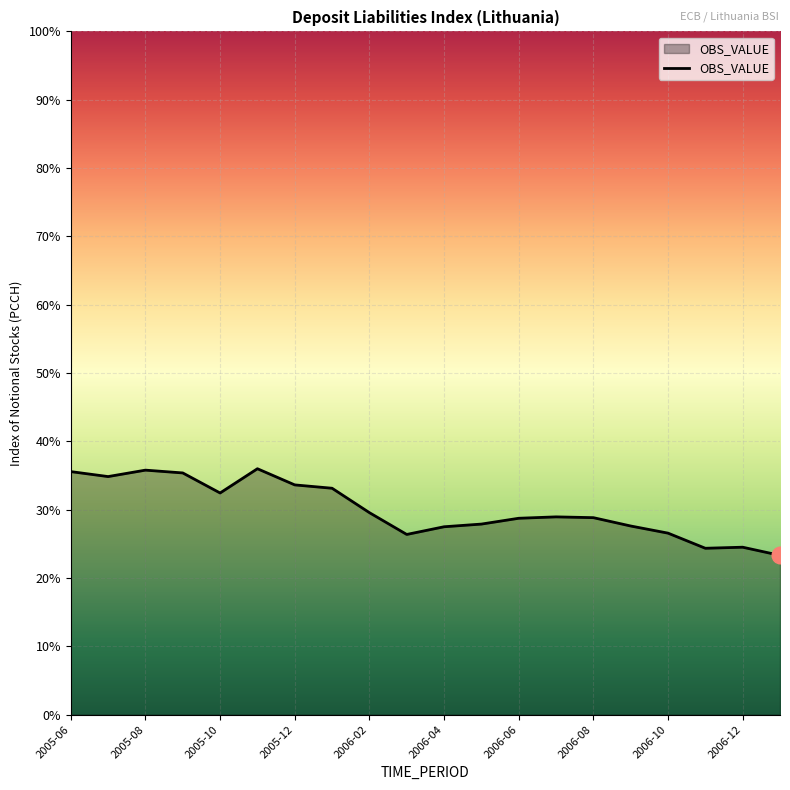

How many distinct data groups are displayed?

1